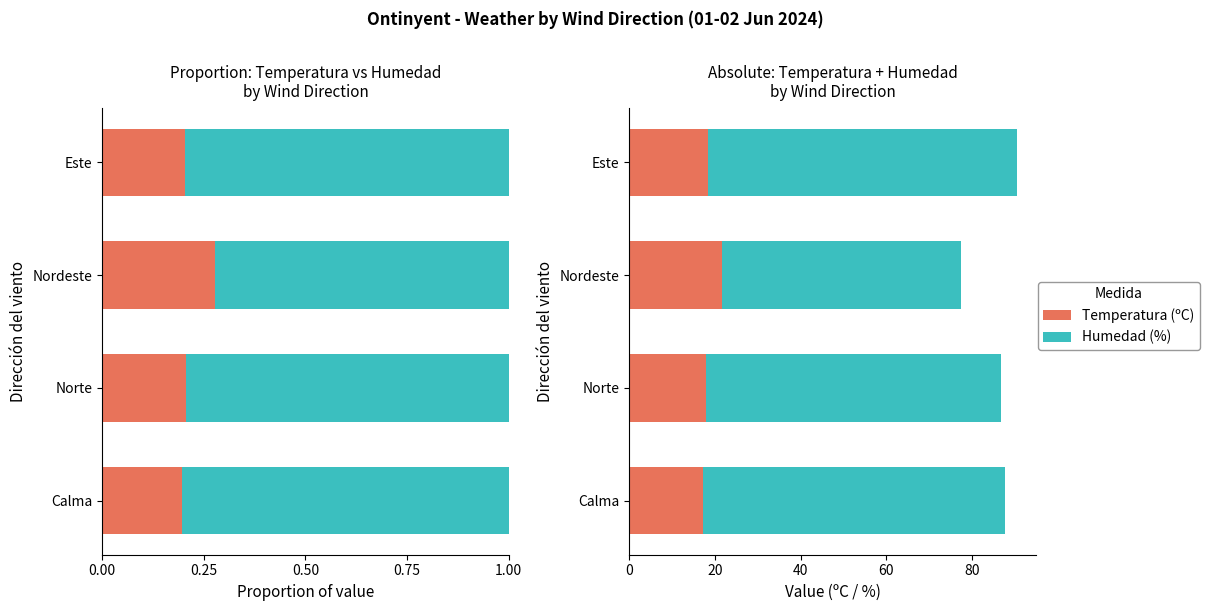

Reading left to right, list all the values displayed in this chart.

Temperatura (ºC): 17.2	17.8	21.5	18.4
Humedad (%): 70.5	69.0	55.8	72.0